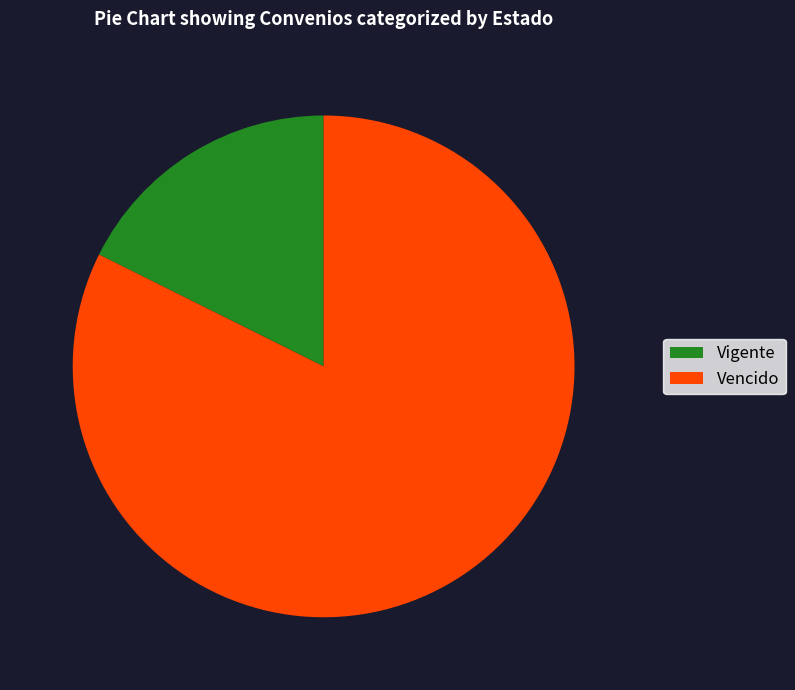

Does Vigente account for over 50% of the chart?

No